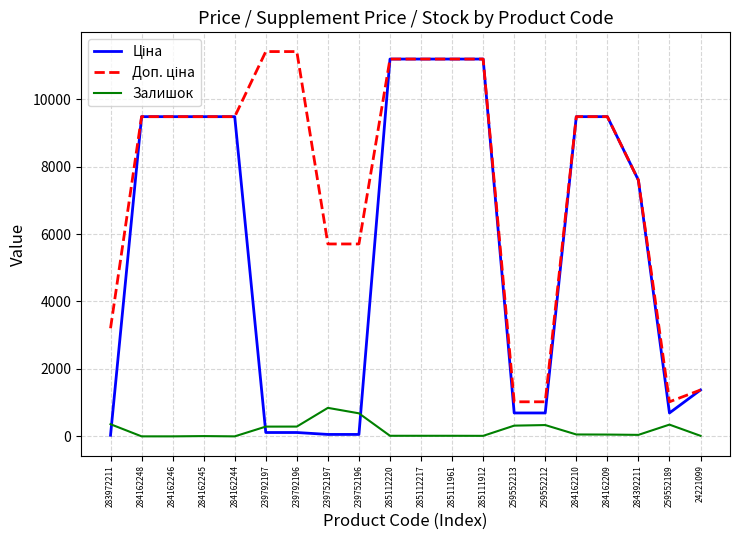

What is the highest value of the Залишок series?

845.0